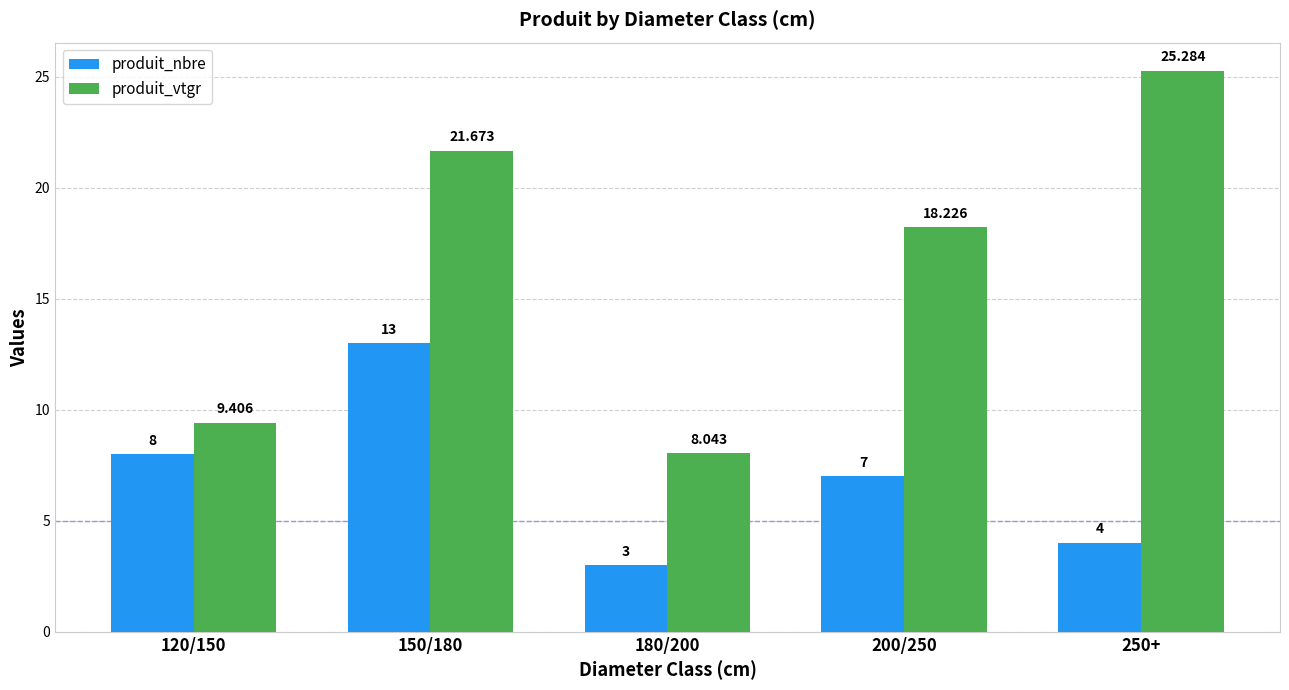

What is the approximate value of produit_vtgr at 150/180?

21.7